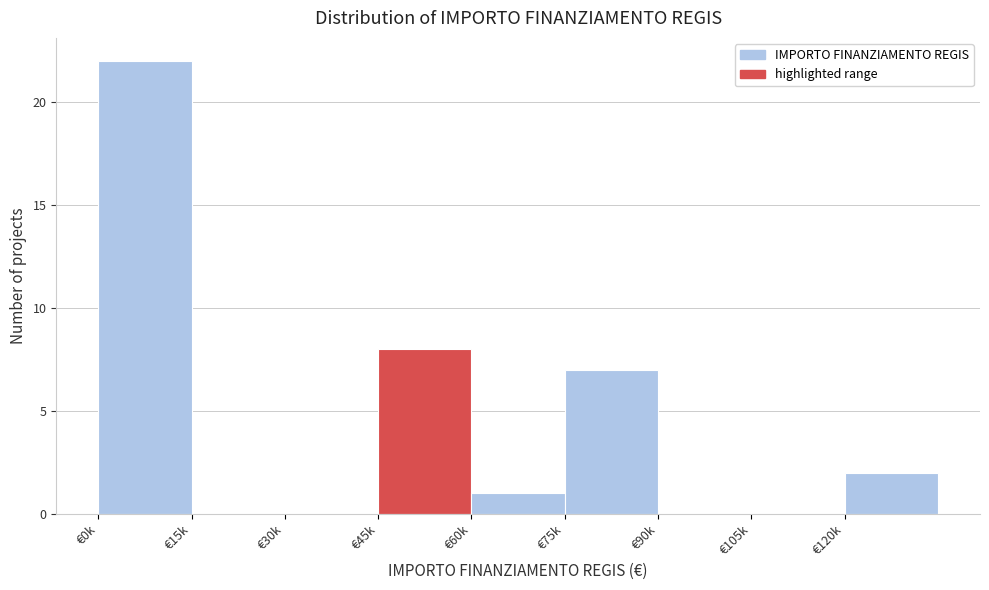

Reading left to right, extract all data points from this chart.

€0k=22	€15k=0	€30k=0	€45k=8	€60k=1	€75k=7	€90k=0	€105k=0	€120k=2